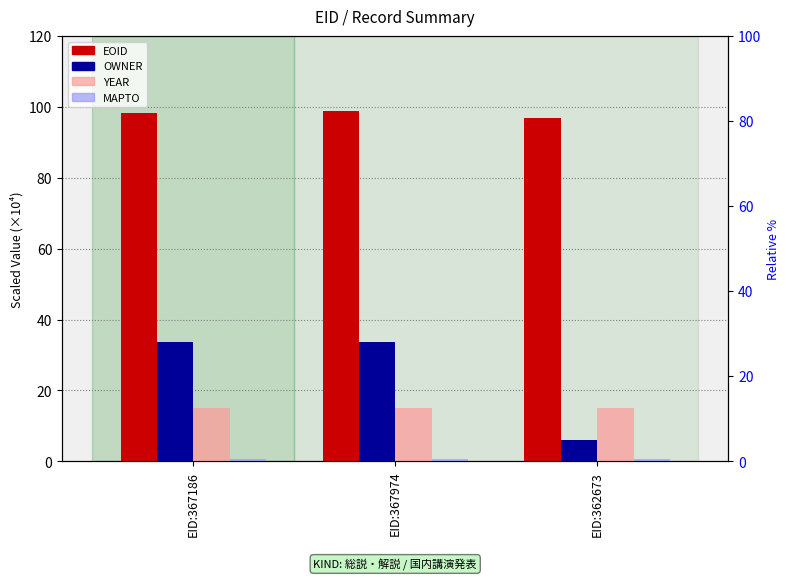

Reading left to right, extract all data points from this chart.

EOID: EID:367186=98.3	EID:367974=98.7	EID:362673=97.0
OWNER: EID:367186=33.8	EID:367974=33.6	EID:362673=6.0
YEAR: EID:367186=15.0	EID:367974=15.0	EID:362673=15.0
MAPTO: EID:367186=0.5	EID:367974=0.5	EID:362673=0.5